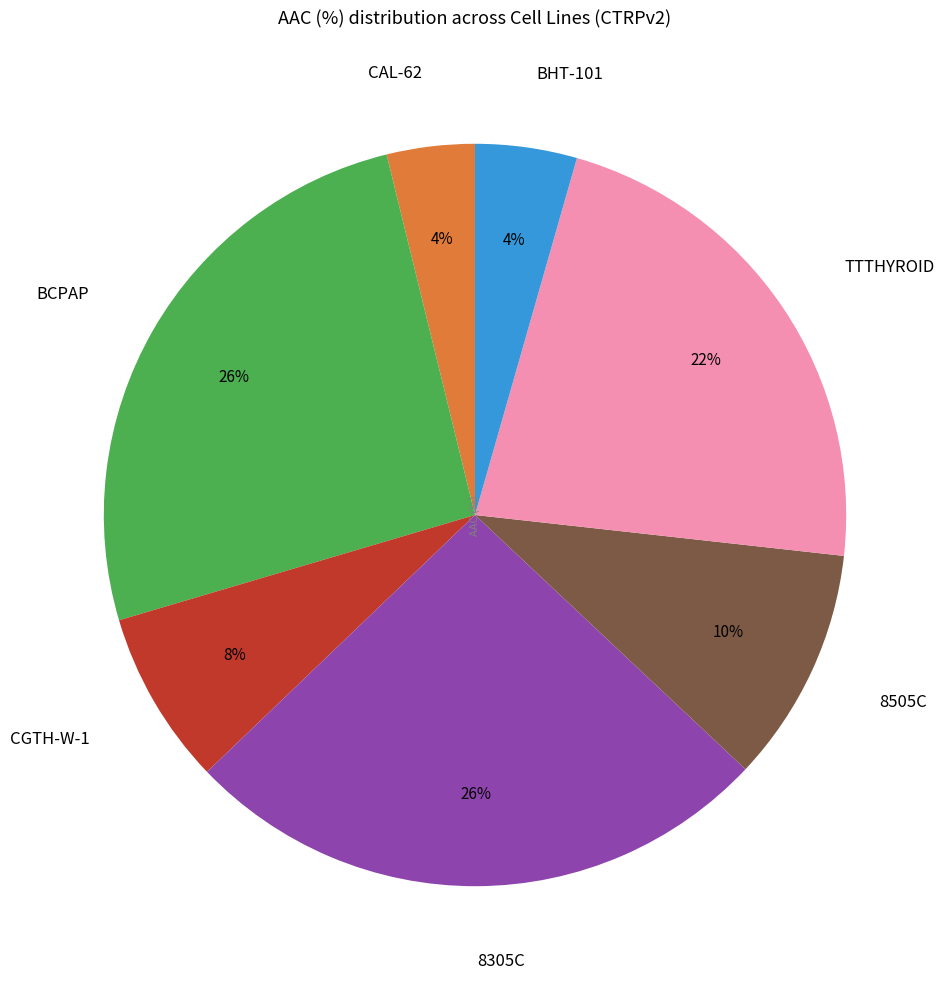

Count the number of slices in the pie.

7